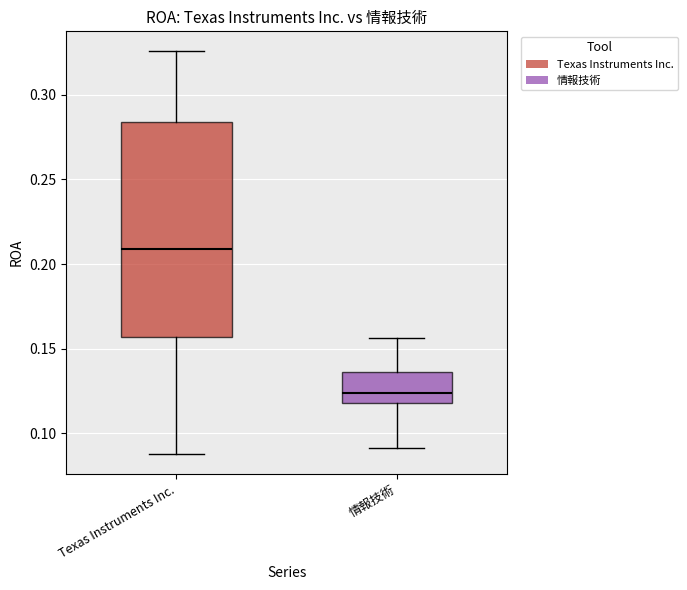

Which box's median line is the lowest?

情報技術